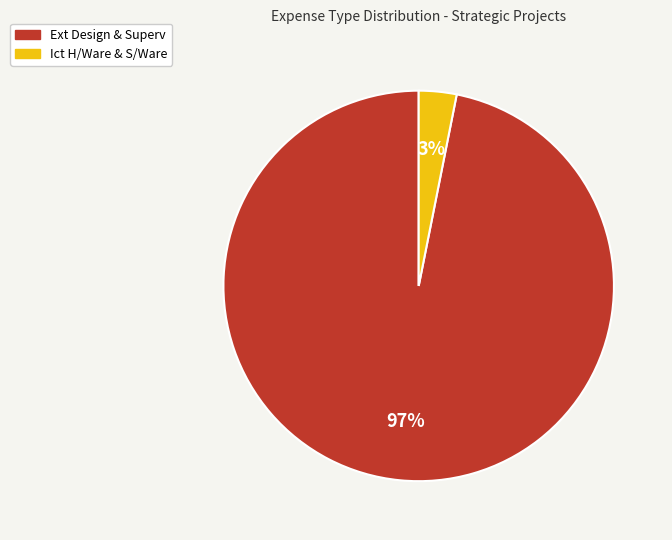

The Ext Design & Superv slice represents 97% of the pie. True or false?

True